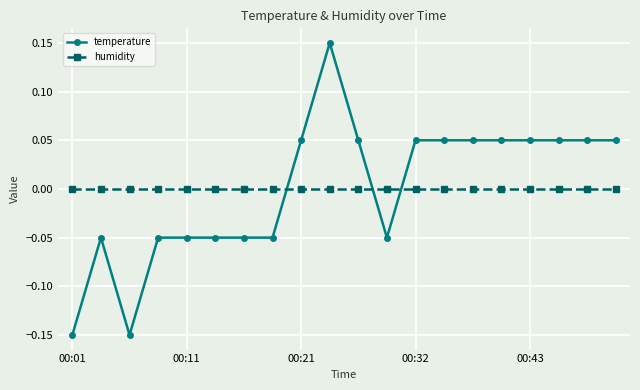

What is the difference between the maximum and minimum values in the temperature series?

0.3